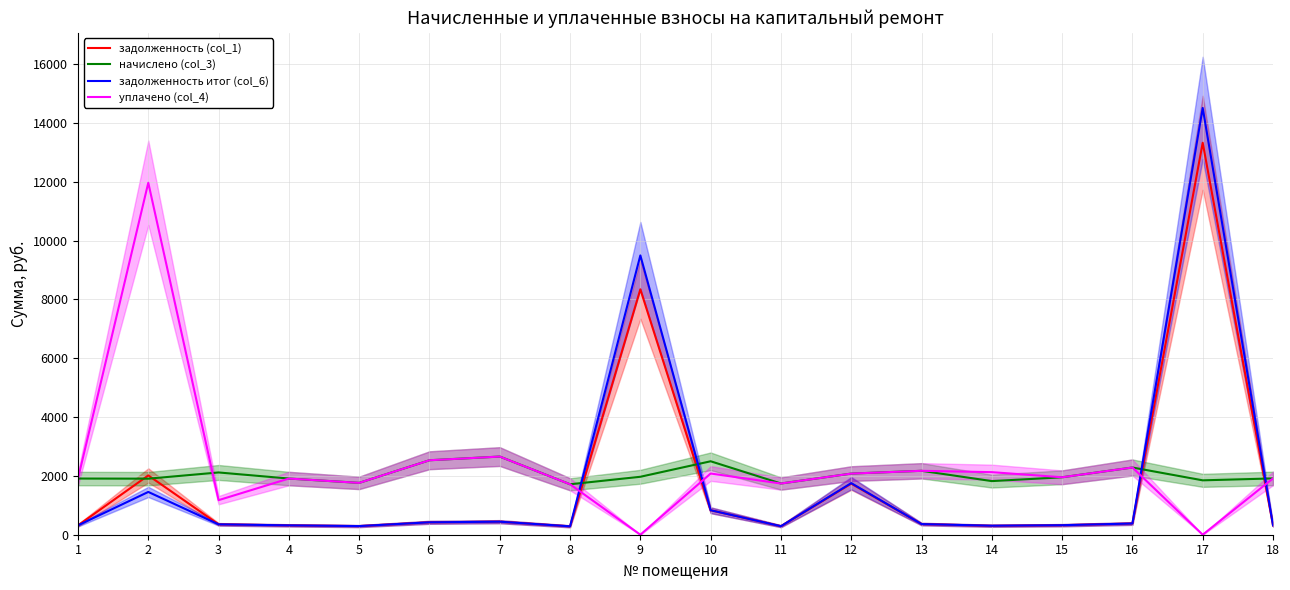

The уплачено (col_4) series shows 1715.0 at 8. True or false?

True